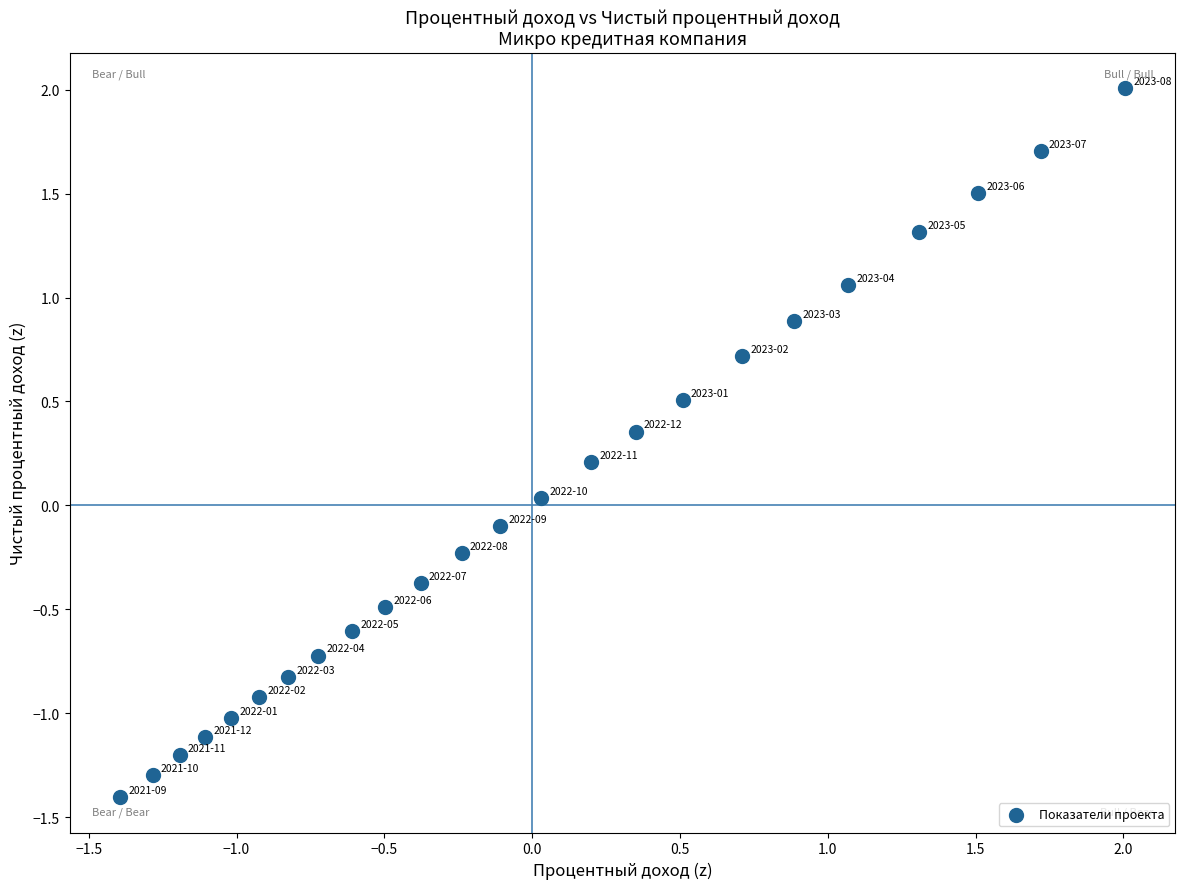

What is the range of Y values (max minus min)?

3.4